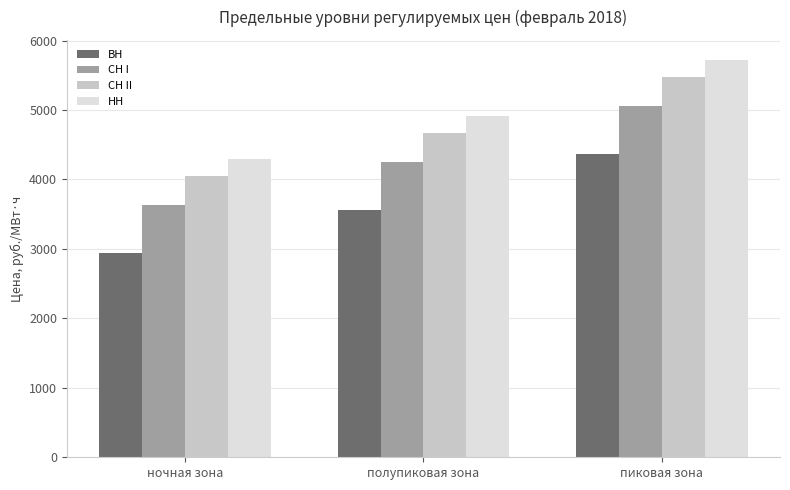

What is the sum of all НН values?

14943.8